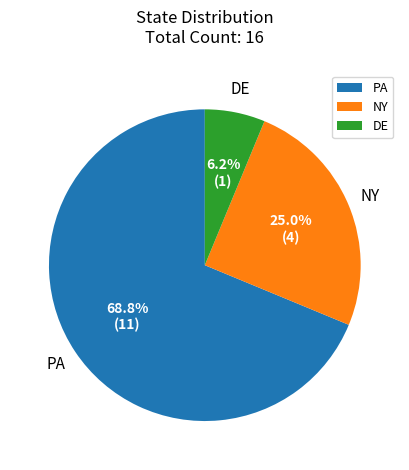

Is it true that NY is 25% of the pie?

True